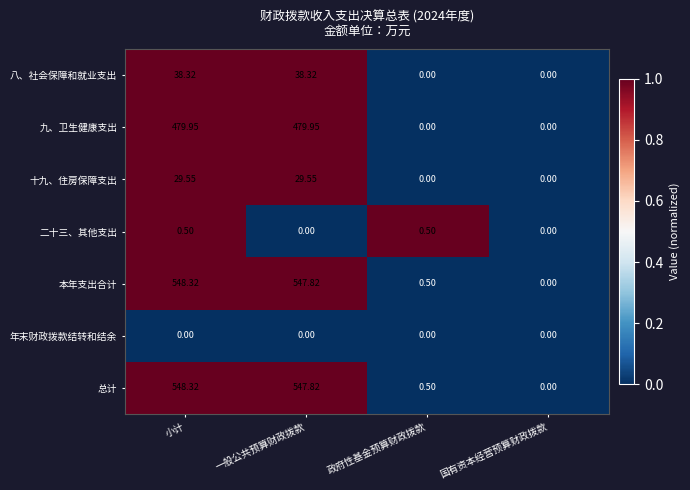

List the labels in order of 本年支出合计 value, smallest first.

国有资本经营预算财政拨款, 政府性基金预算财政拨款, 一般公共预算财政拨款, 小计